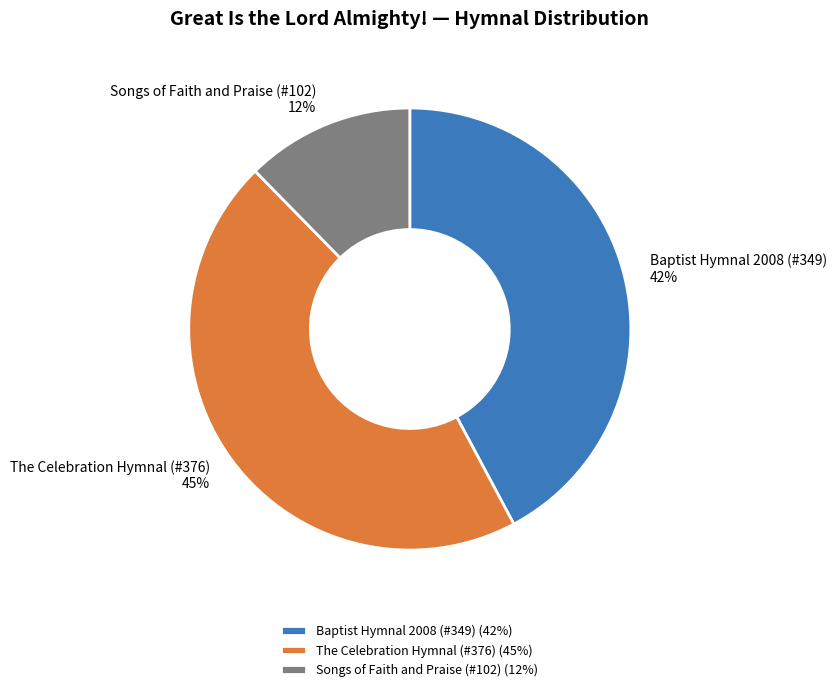

Combined, do Songs of Faith and Praise (#102) and The Celebration Hymnal (#376) account for over 50%?

Yes